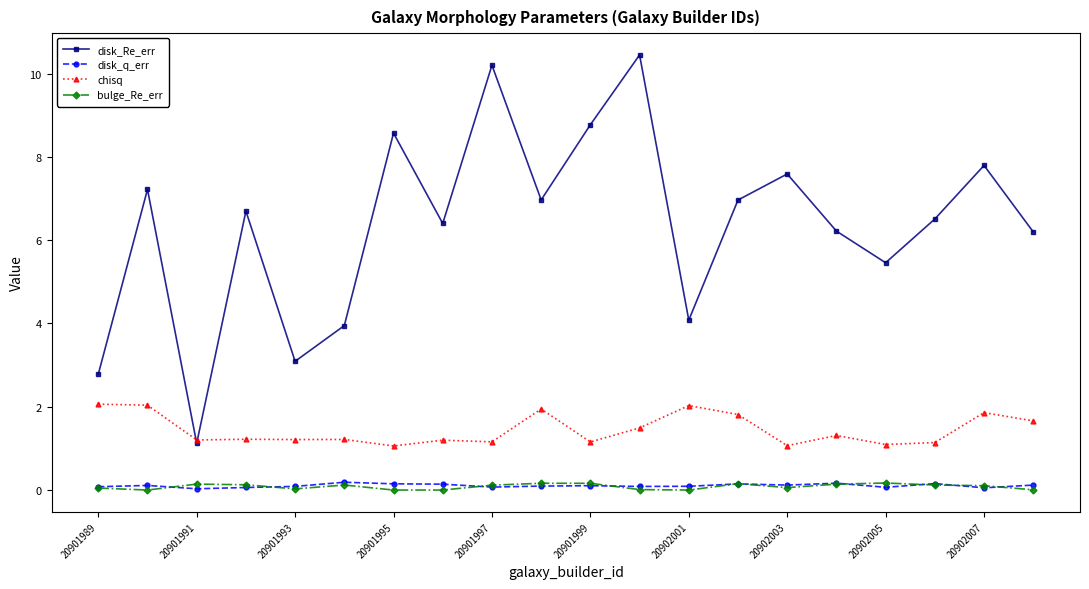

What is the value of the disk_Re_err point at the 7th from the left?

8.6